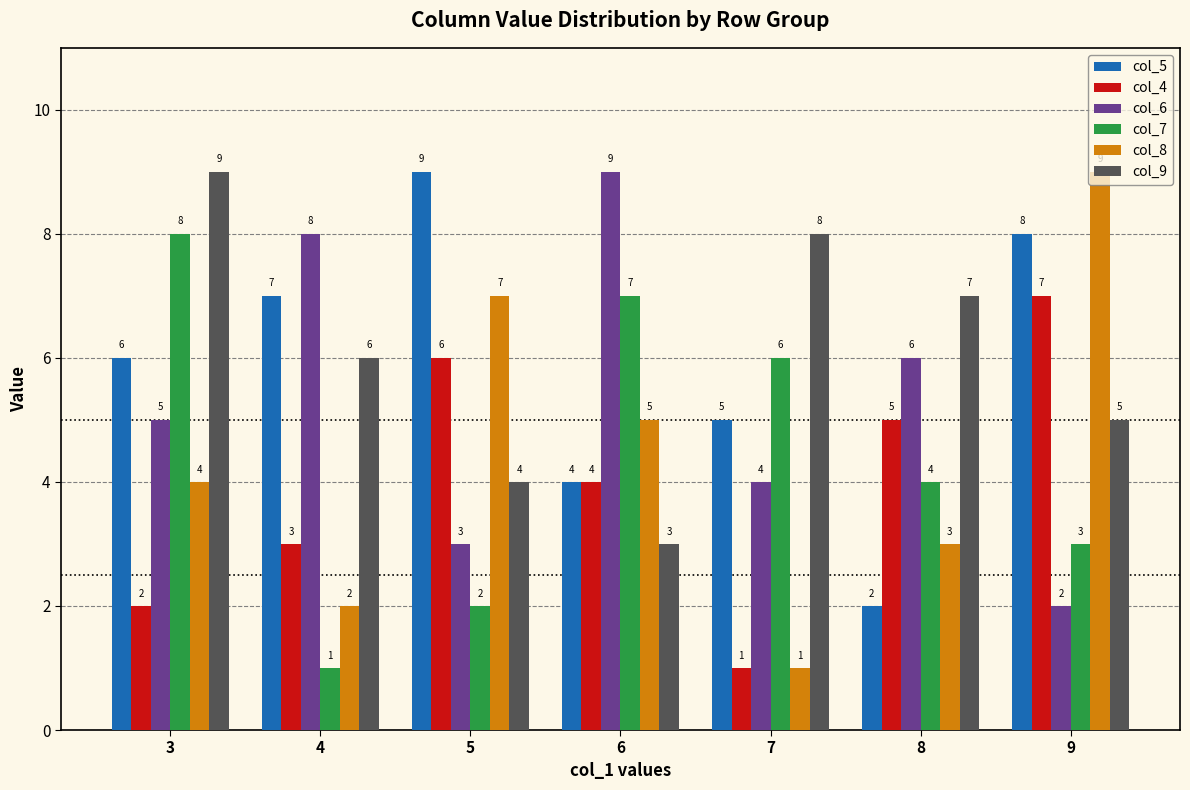

How many groups of bars are there?

7